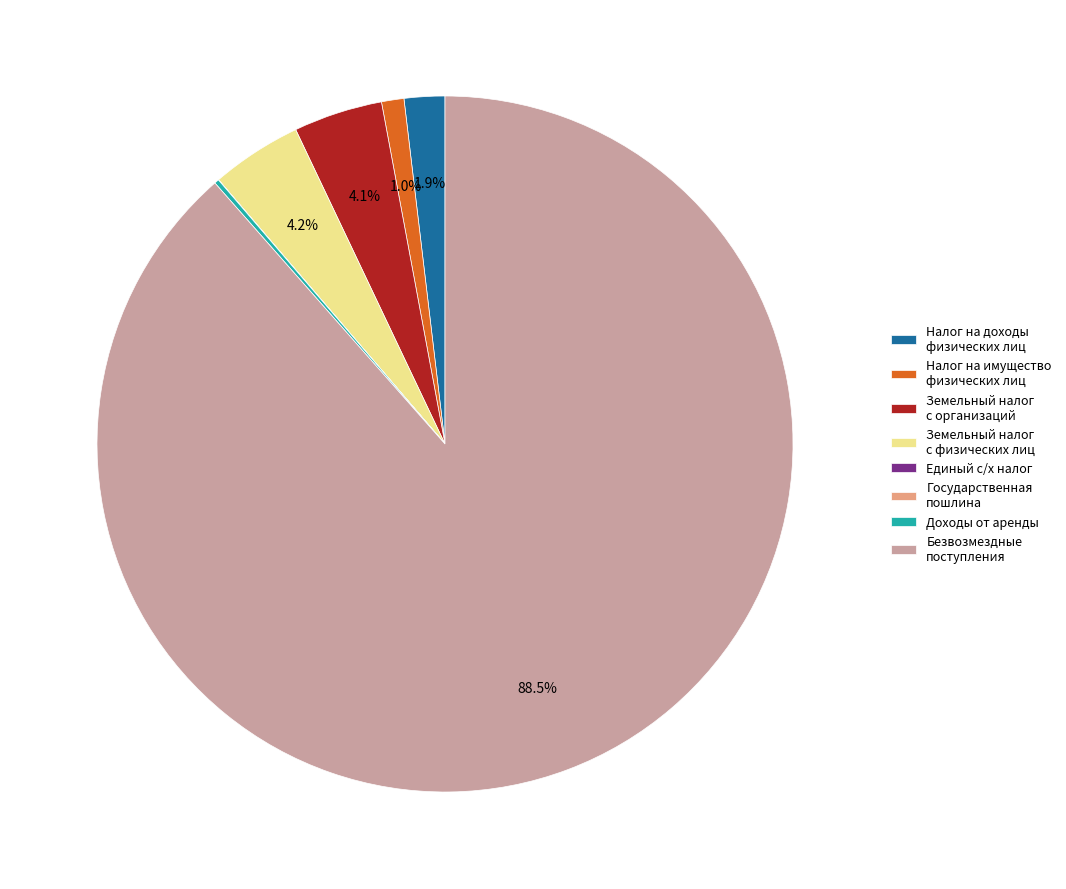

Do Земельный налог с физических лиц and Земельный налог с организаций together represent more than half of the pie?

No